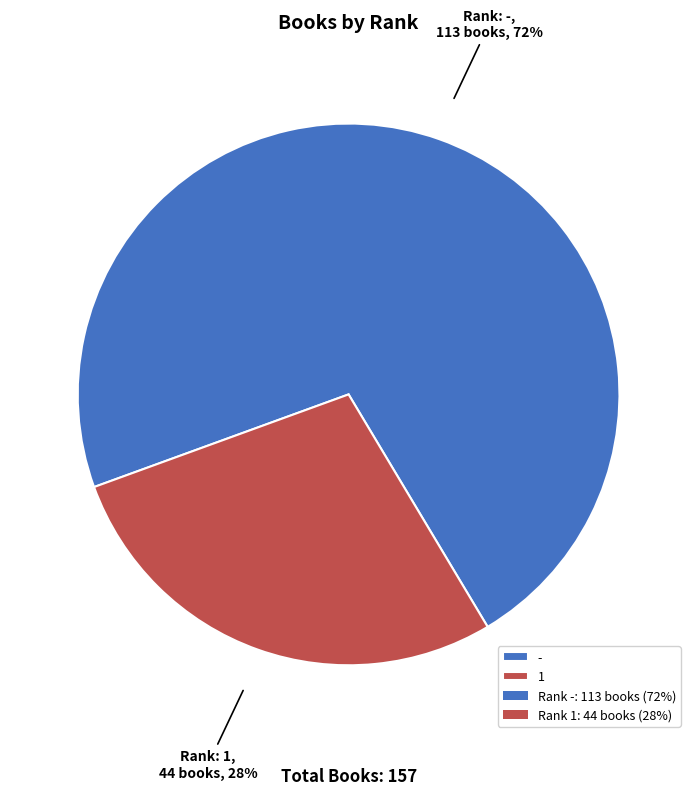

To the nearest percent, what is the difference between the largest and smallest slice percentages?

44%